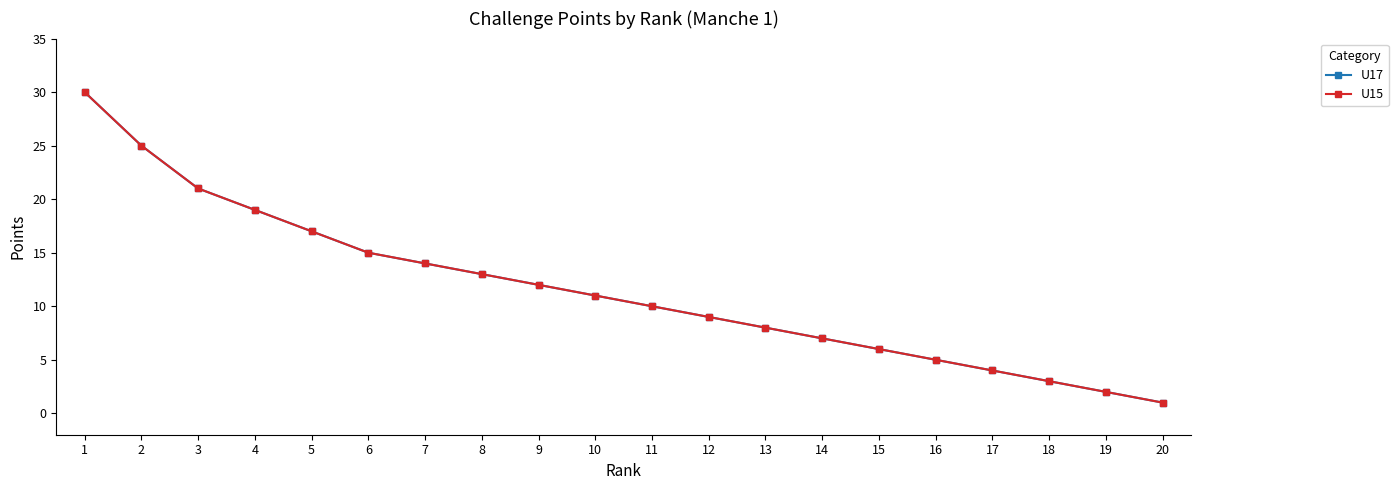

Does the chart have visible grid lines?

No